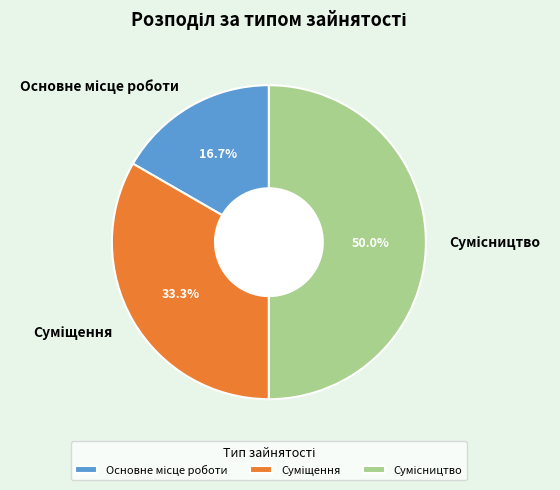

To the nearest percent, what is the average slice percentage?

33%